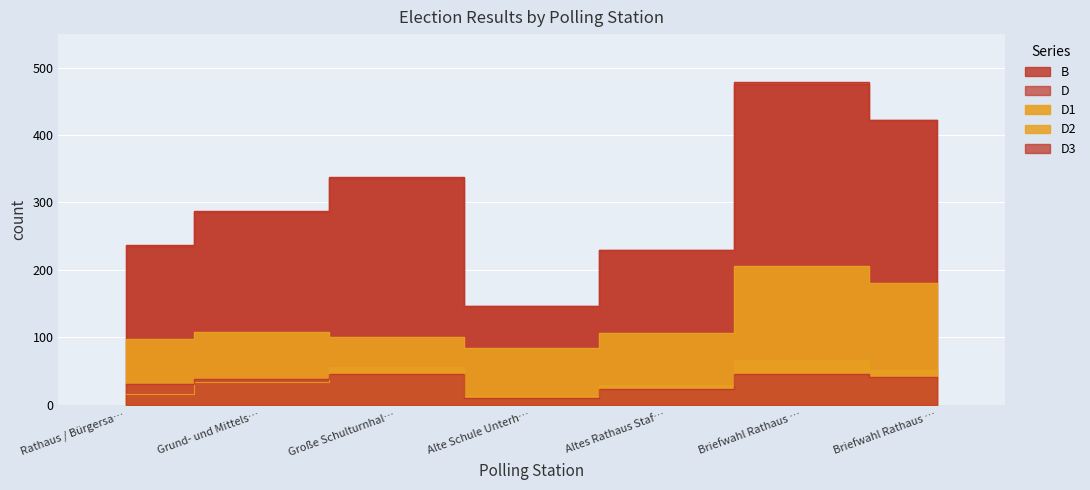

What is the difference between the second highest and second lowest values in the B series?

193